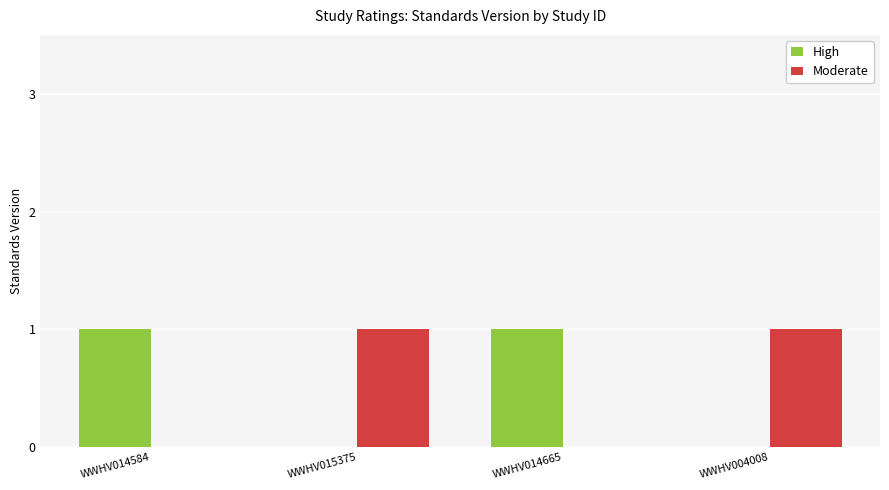

Count the number of categories in the chart.

4